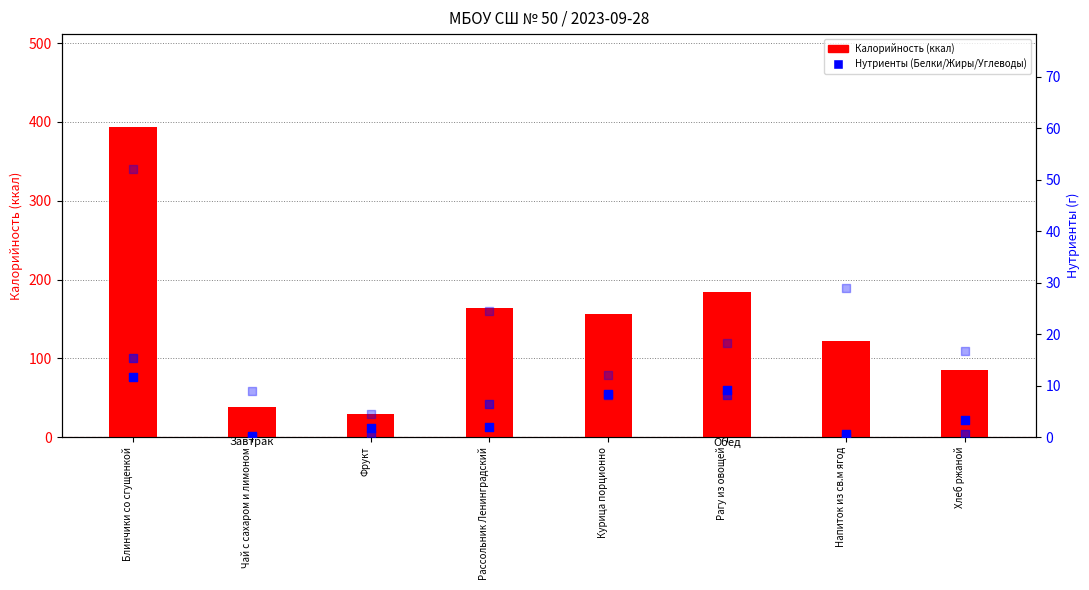

Is the value of Калорийность at Напиток из св.м ягод greater than the value of Жиры at Блинчики со сгущенкой?

Yes